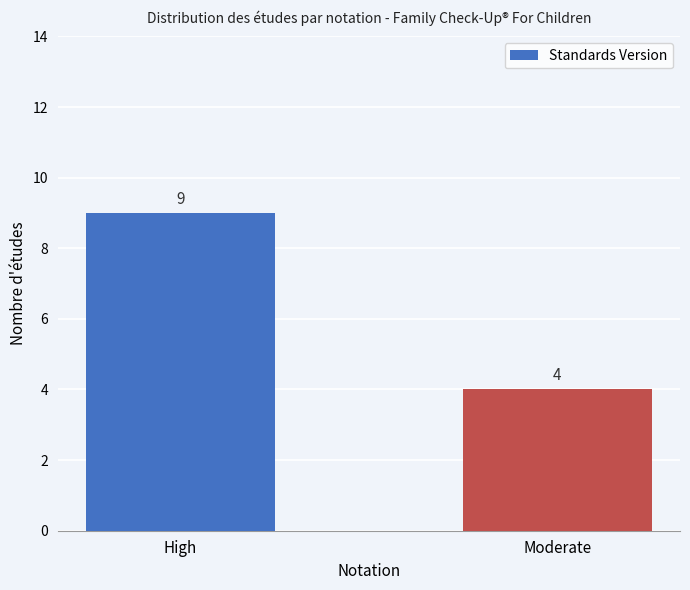

How many categories are shown in the chart?

2